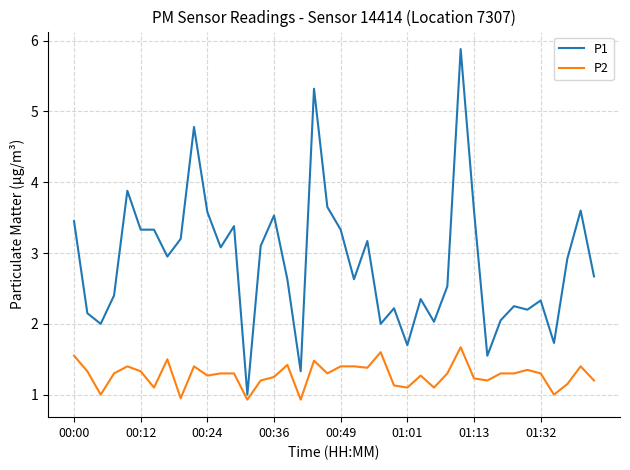

Which series has the widest spread of values?

P1